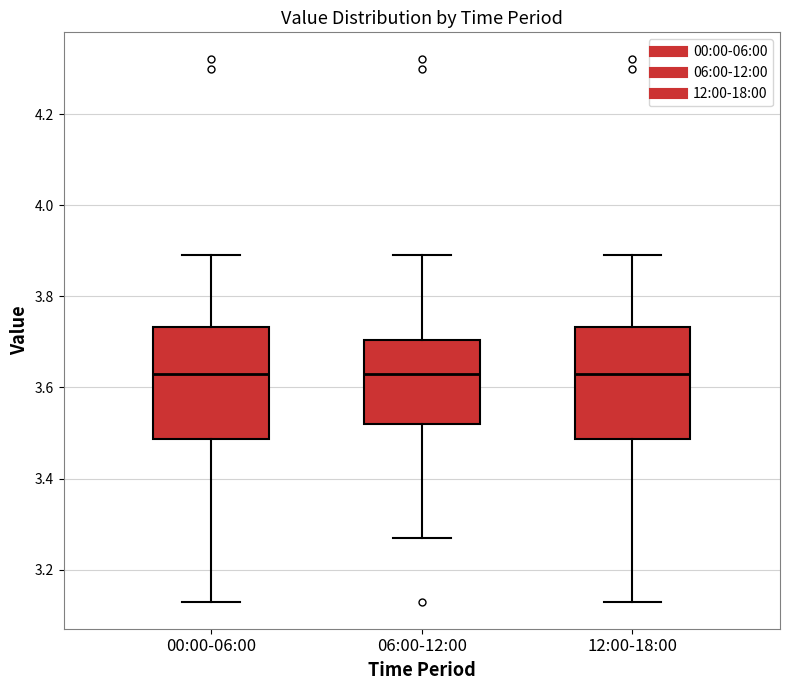

Reading left to right, read every box against the y-axis: the position of its median line, the range the box covers, and the ends of its whiskers. The values are not printed on the chart, so give them approximately, as read against the axis.

00:00-06:00: median 3.64, box 3.48 to 3.74, whiskers 3.14 to 3.90
06:00-12:00: median 3.64, box 3.52 to 3.70, whiskers 3.28 to 3.90
12:00-18:00: median 3.64, box 3.48 to 3.74, whiskers 3.14 to 3.90